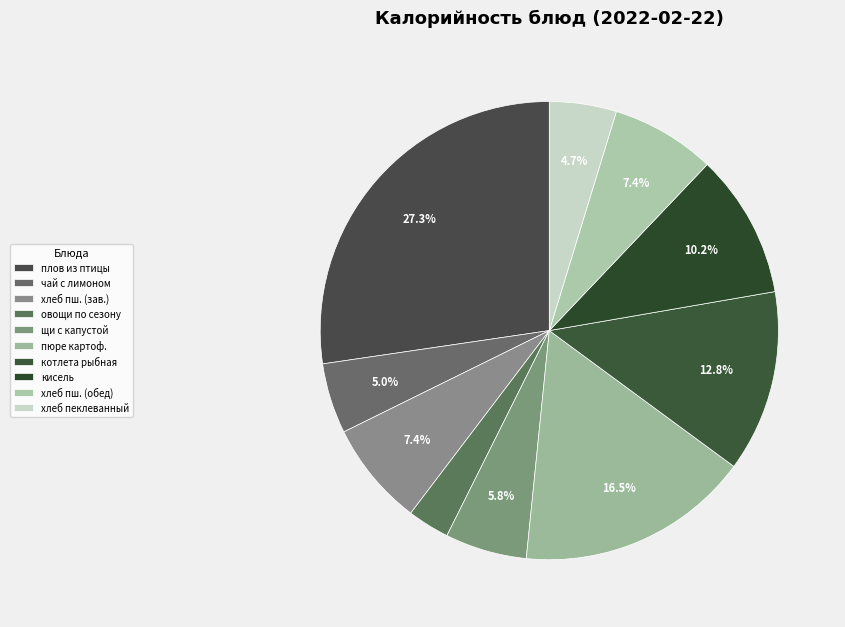

How many segments does this pie chart have?

10